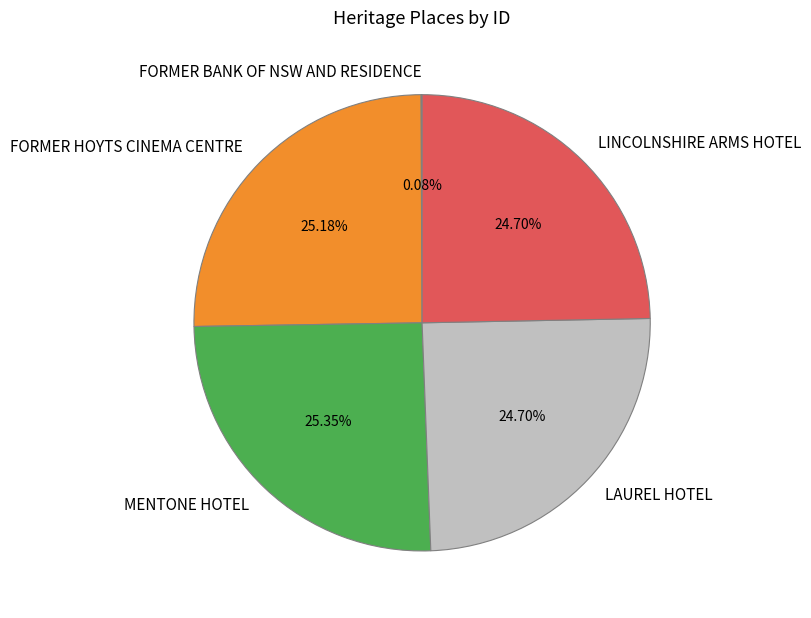

Combined, do MENTONE HOTEL and FORMER HOYTS CINEMA CENTRE account for over 50%?

Yes